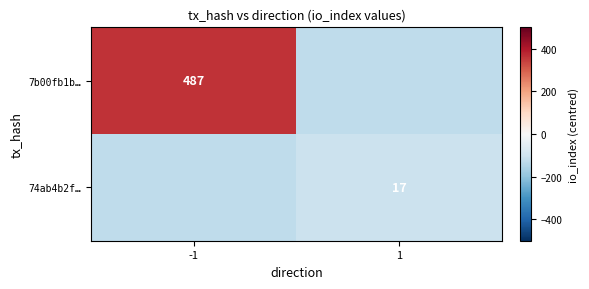

Is it true that 74ab4b2f… equals 4 at 1?

False